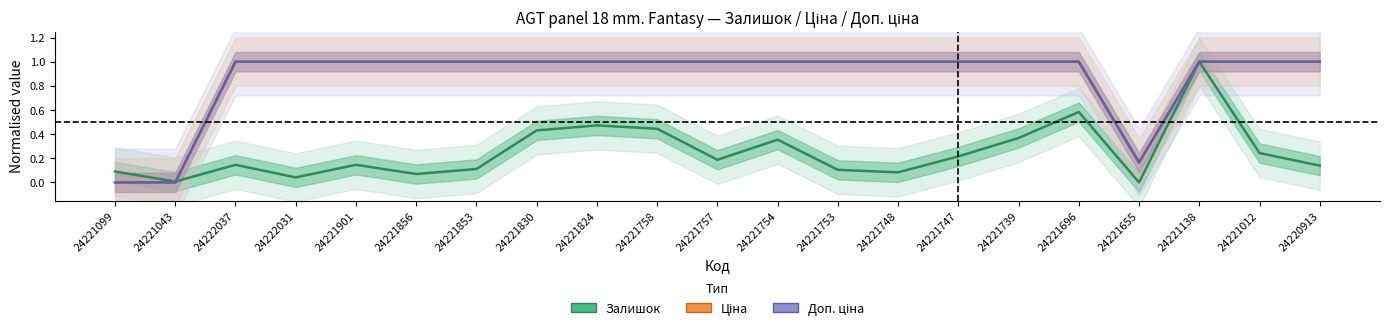

What is the difference between the second highest and second lowest values in the Доп. ціна series?

1.0